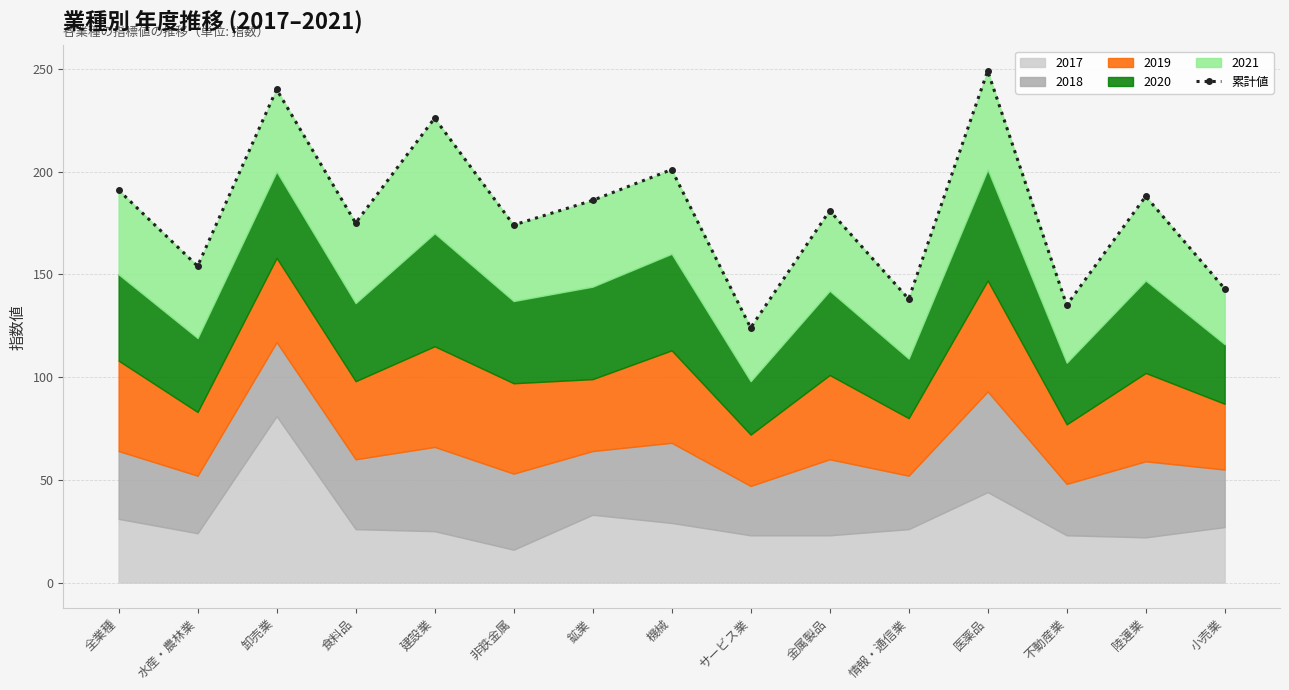

List the labels in order of value, largest first.

医薬品, 卸売業, 建設業, 機械, 全業種, 陸運業, 鉱業, 金属製品, 食料品, 非鉄金属, 水産・農林業, 小売業, 情報・通信業, 不動産業, サービス業